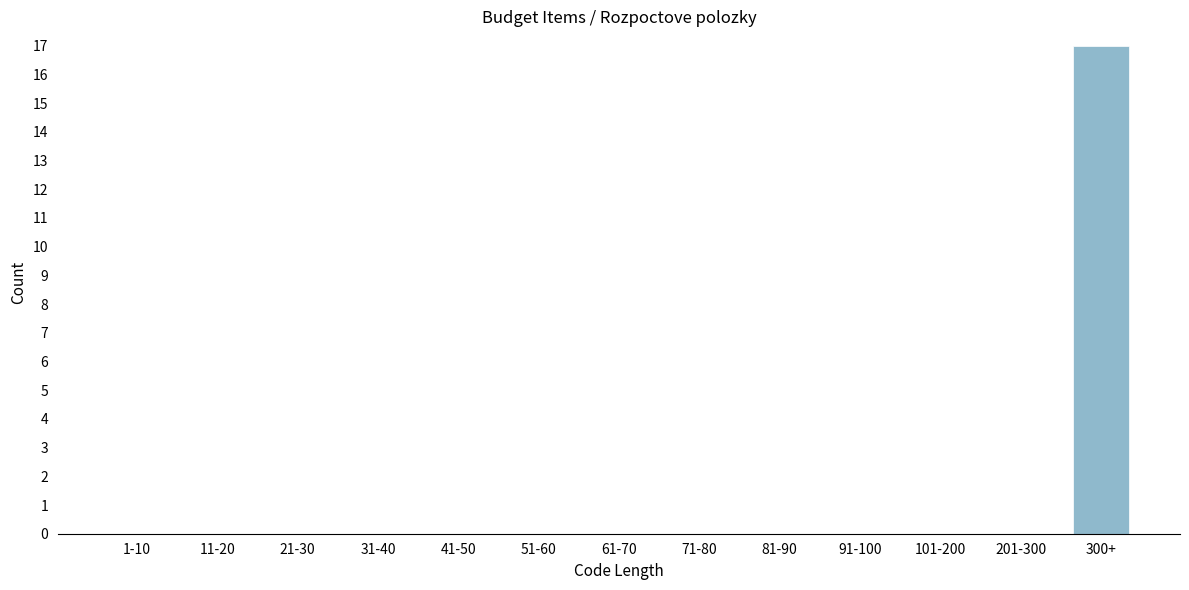

Reading left to right, what are all the values shown in this chart?

1-10=0	11-20=0	21-30=0	31-40=0	41-50=0	51-60=0	61-70=0	71-80=0	81-90=0	91-100=0	101-200=0	201-300=0	300+=17